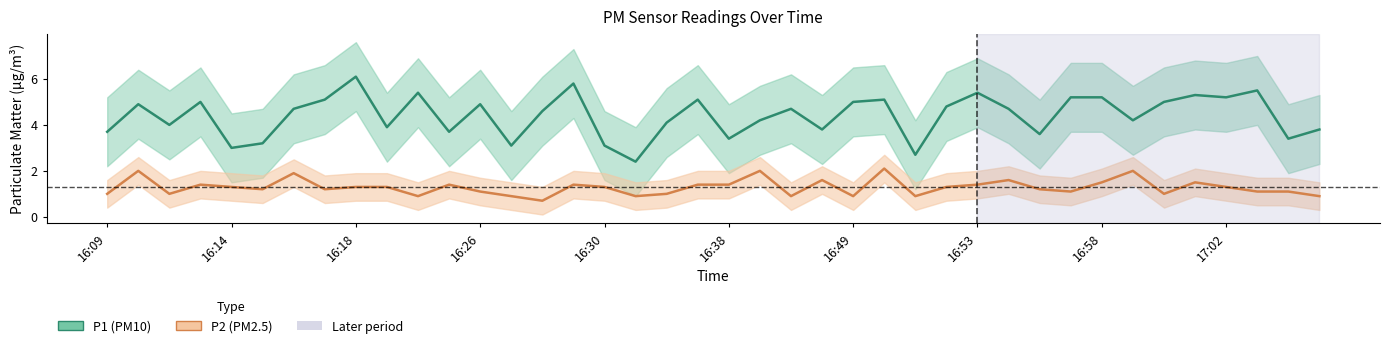

The value of P2 at 16:49 is 0.5. True or false?

False